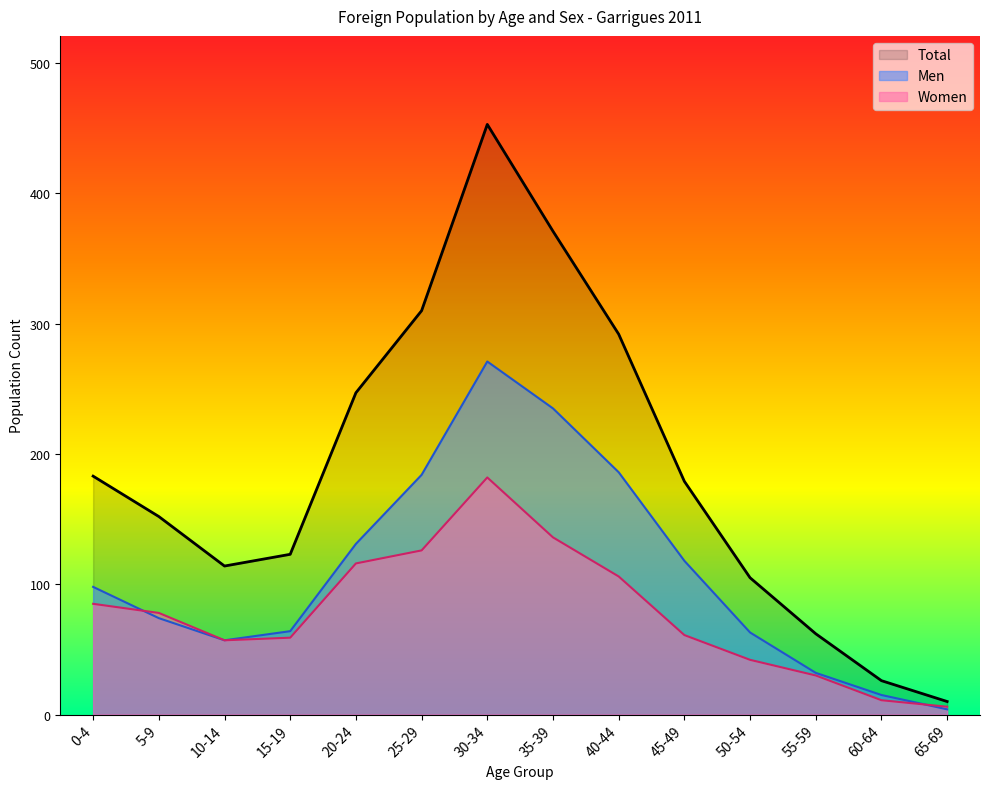

What is the value of the Men point at the 1st from the left?

98